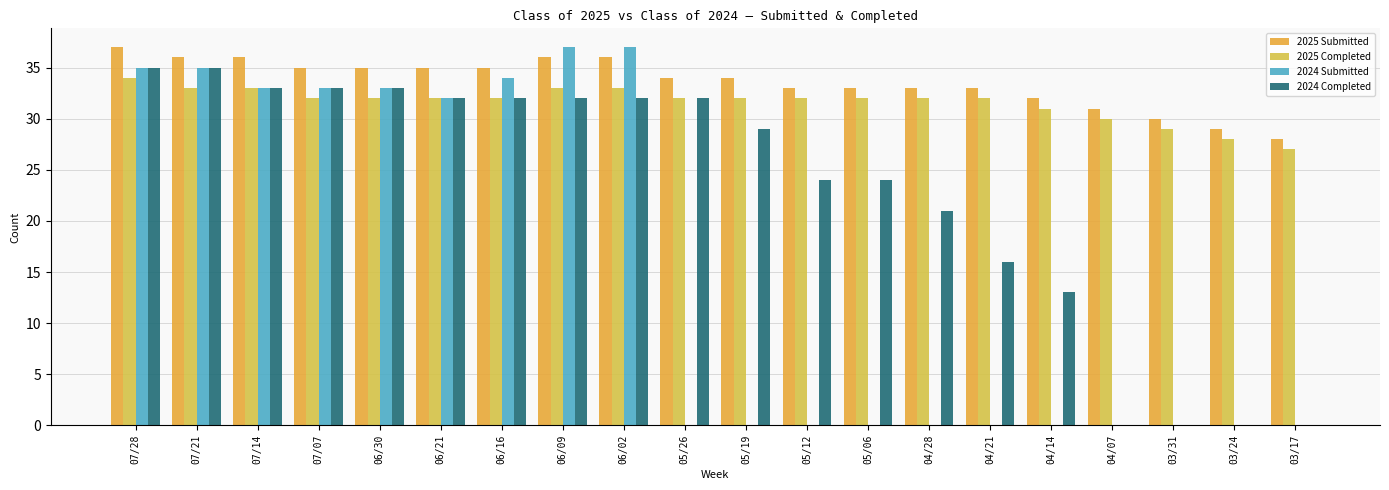

Which label corresponds to the largest value in the chart?

07/28